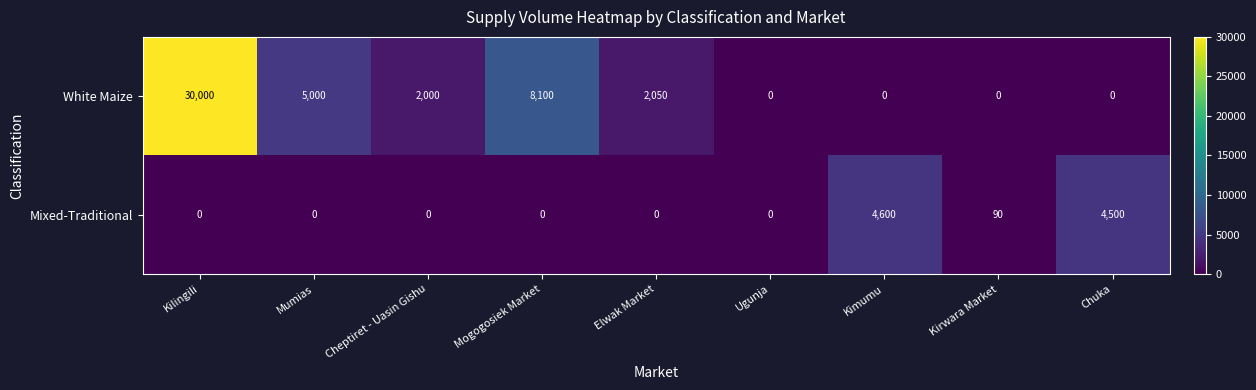

List the series in order of their peak value, lowest first.

Mixed-Traditional, White Maize